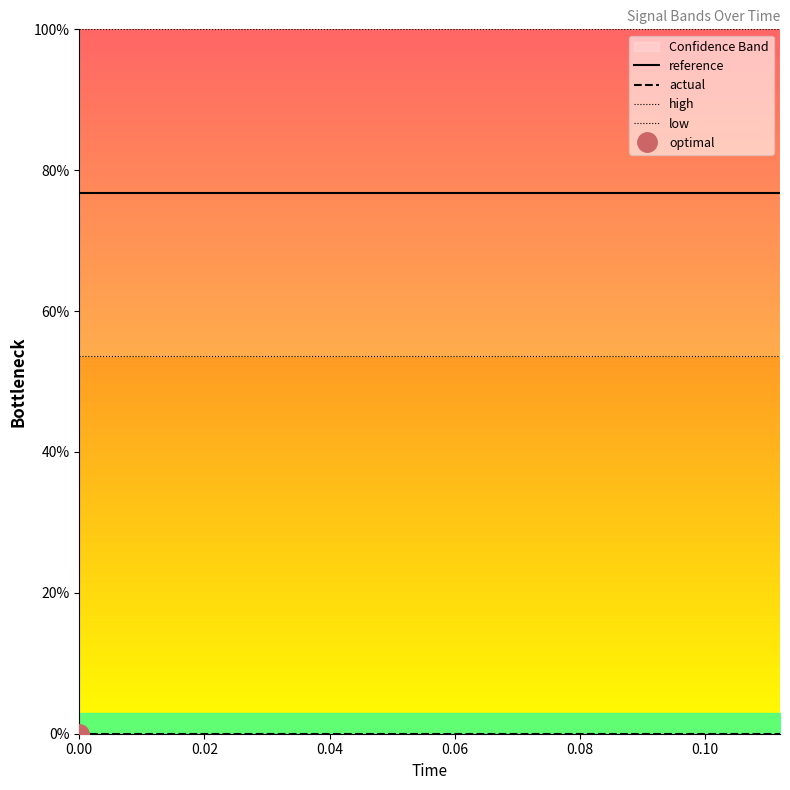

Which series has the widest spread of values?

reference